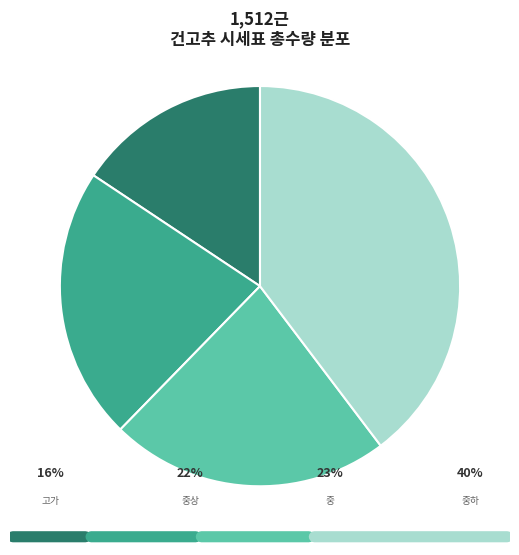

Is there any slice that represents more than half of the pie?

No